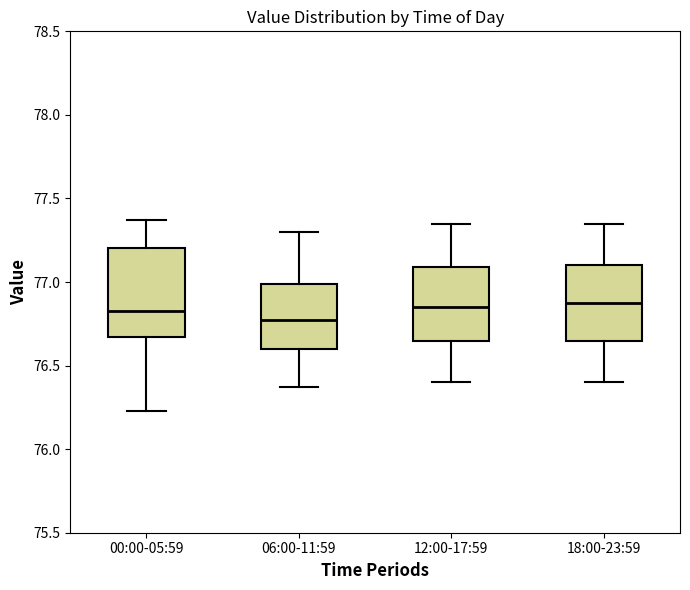

Reading left to right, read every box against the y-axis: the position of its median line, the range the box covers, and the ends of its whiskers. The values are not printed on the chart, so give them approximately, as read against the axis.

00:00-05:59: median 76.85, box 76.65 to 77.20, whiskers 76.25 to 77.35
06:00-11:59: median 76.80, box 76.60 to 77.00, whiskers 76.35 to 77.30
12:00-17:59: median 76.85, box 76.65 to 77.10, whiskers 76.40 to 77.35
18:00-23:59: median 76.90, box 76.65 to 77.10, whiskers 76.40 to 77.35